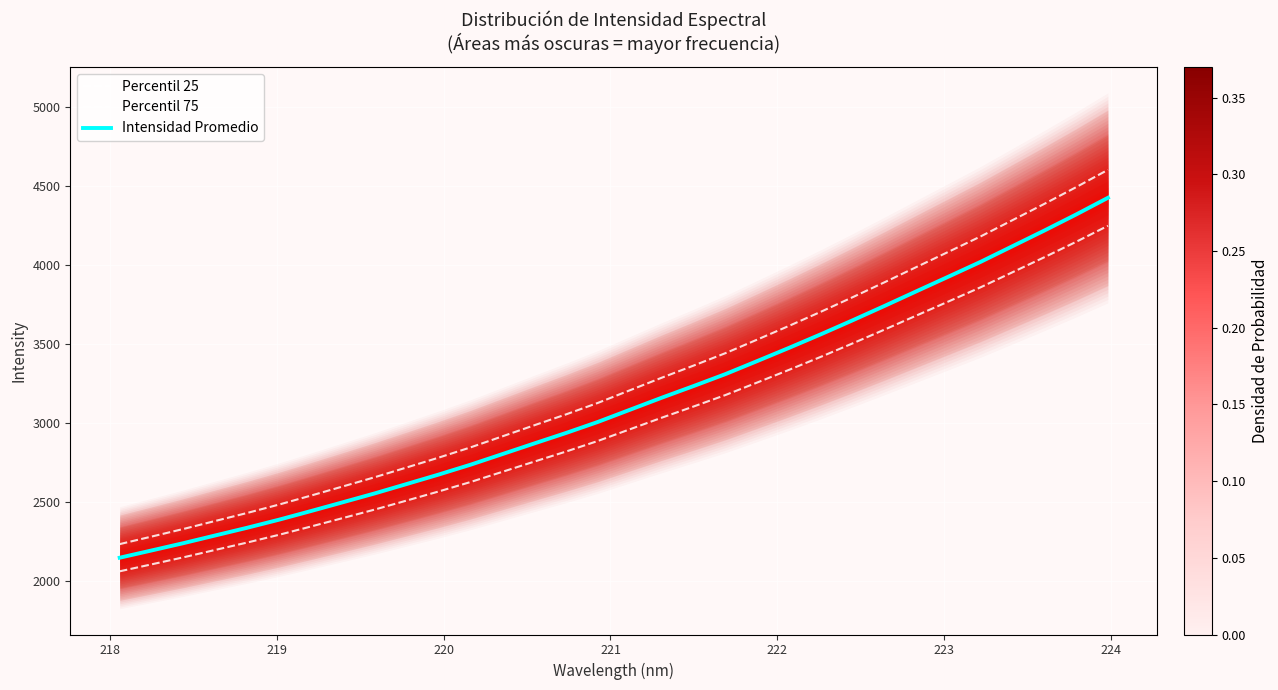

How many data points in Percentil 25 are less than 2962?

16